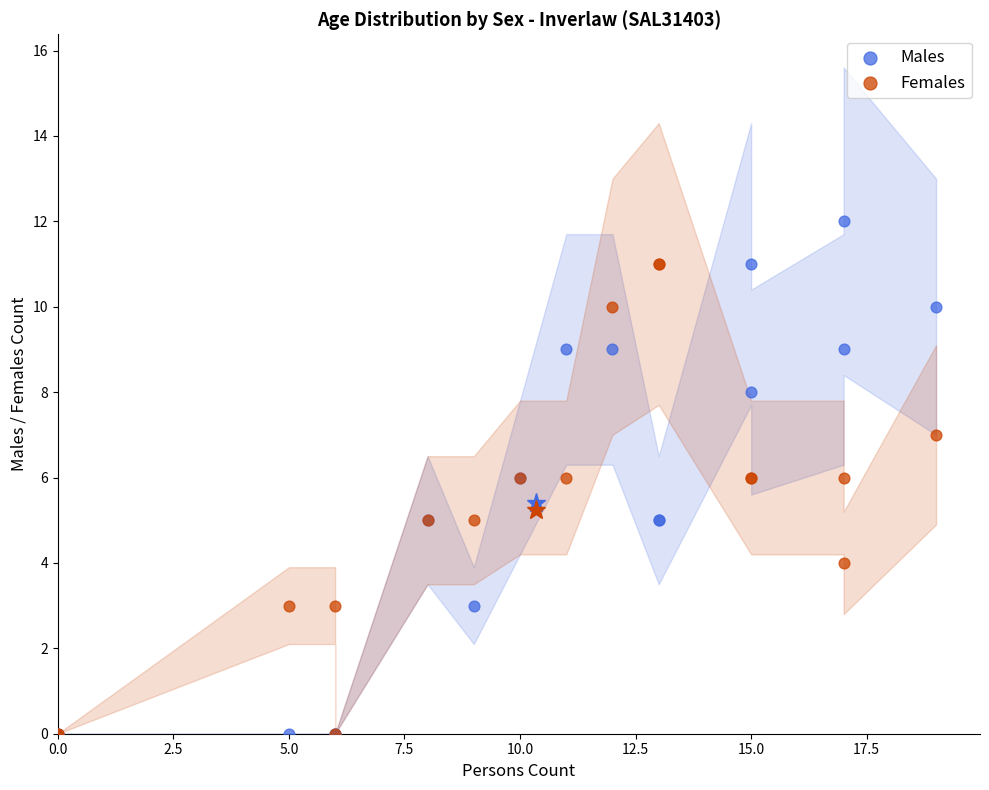

Which series reaches the maximum Y coordinate?

Males